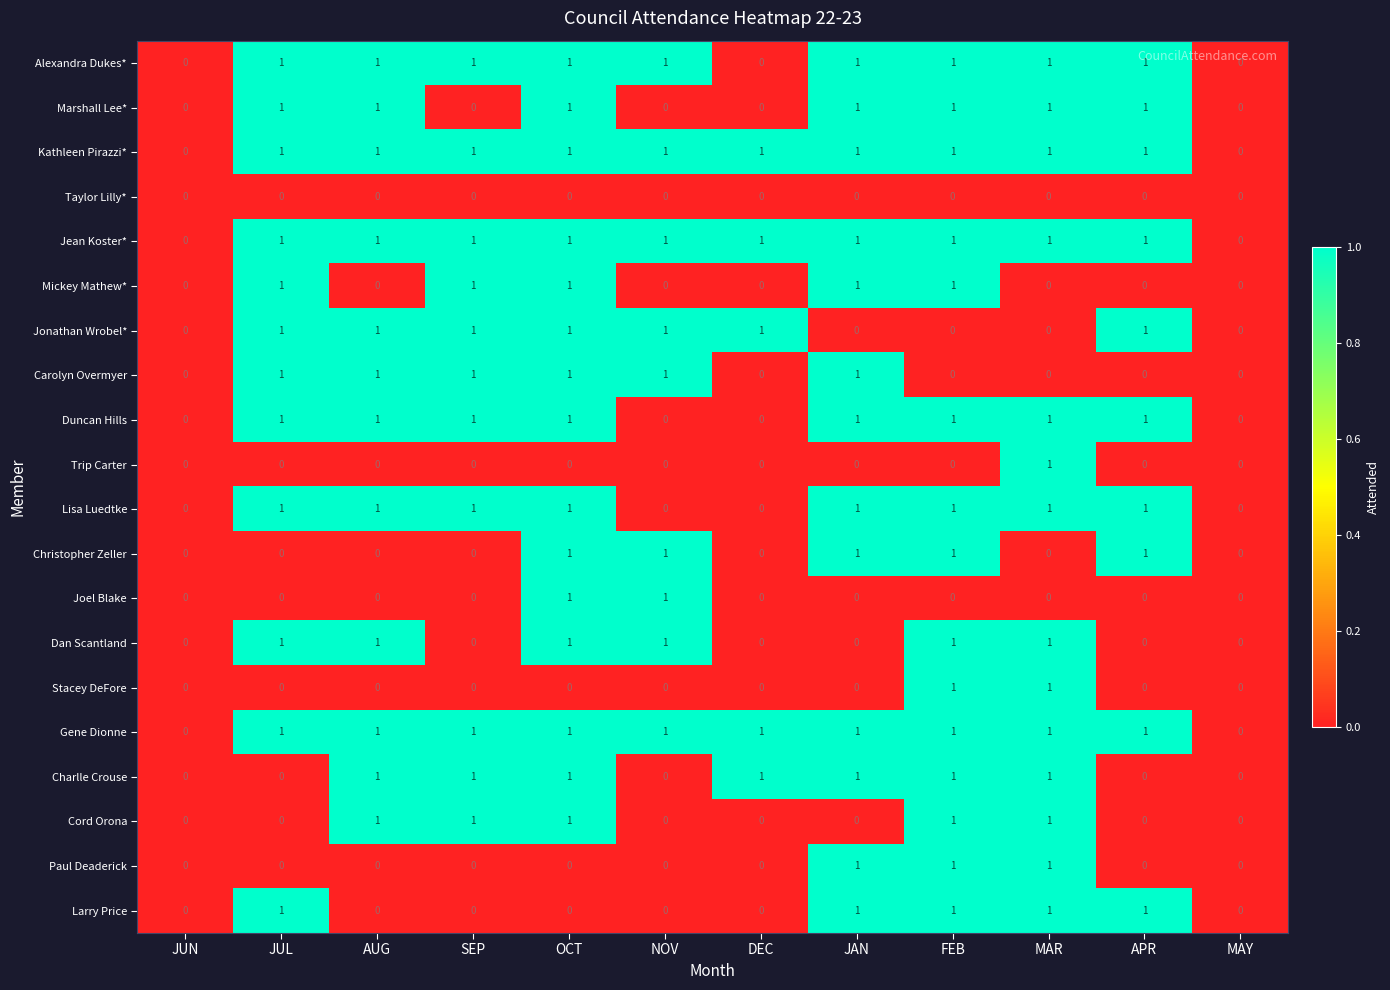

How many Marshall Lee* values are between 0 and 1?

12